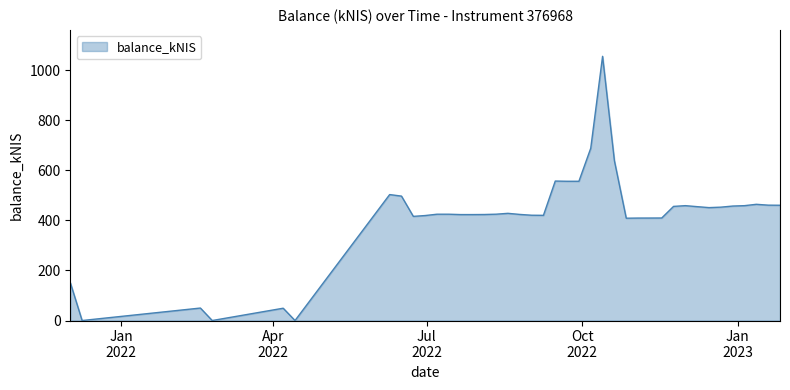

What is the greatest value displayed?

1055.7